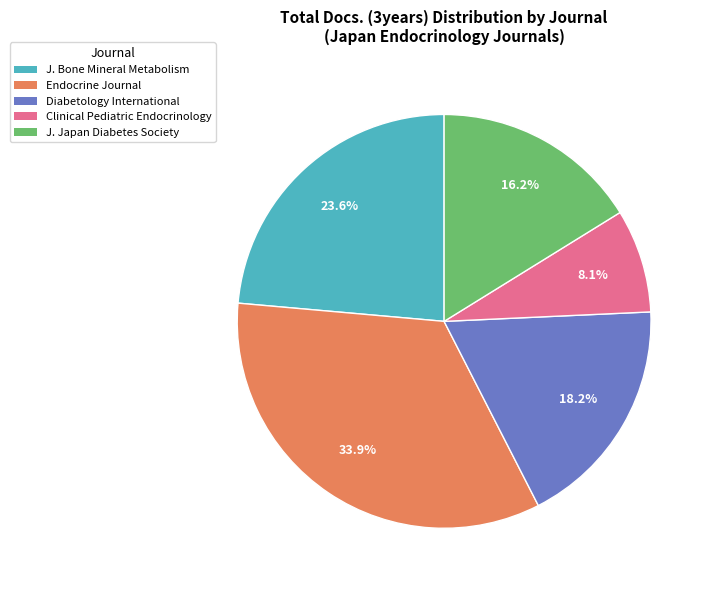

Does Clinical Pediatric Endocrinology represent more than half of the total?

No